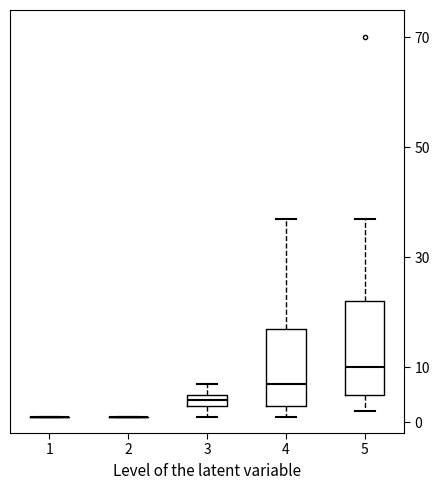

Reading left to right, transcribe this box plot: for each box, give where its median line is, the range the box spans, and where its two whiskers end, as read against the y-axis. The values are not printed on the chart, so give them approximately, as read against the axis.

1: box collapsed to a line at 1, whiskers 1 to 1
2: box collapsed to a line at 1, whiskers 1 to 1
3: median 4, box 3 to 5, whiskers 1 to 7
4: median 7, box 3 to 17, whiskers 1 to 37
5: median 10, box 5 to 22, whiskers 2 to 37